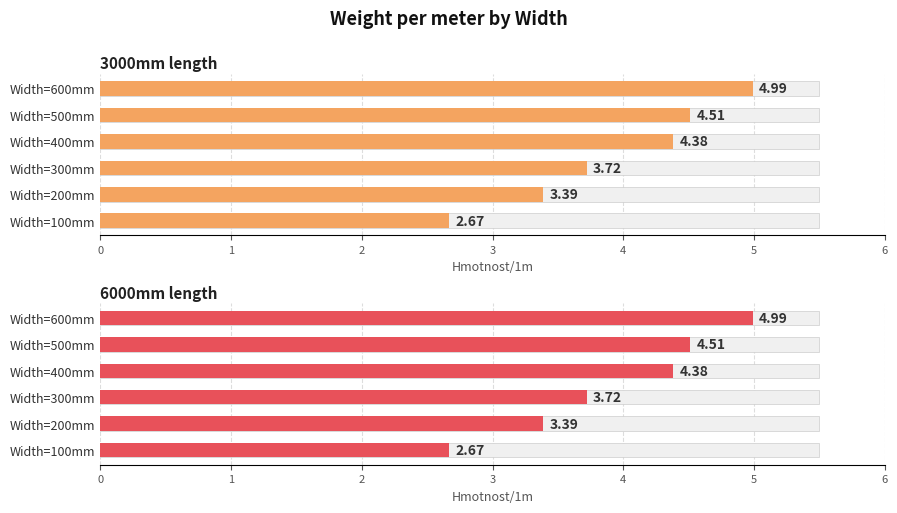

Rank the series at Width=300mm from highest to lowest value.

3000mm length, 6000mm length